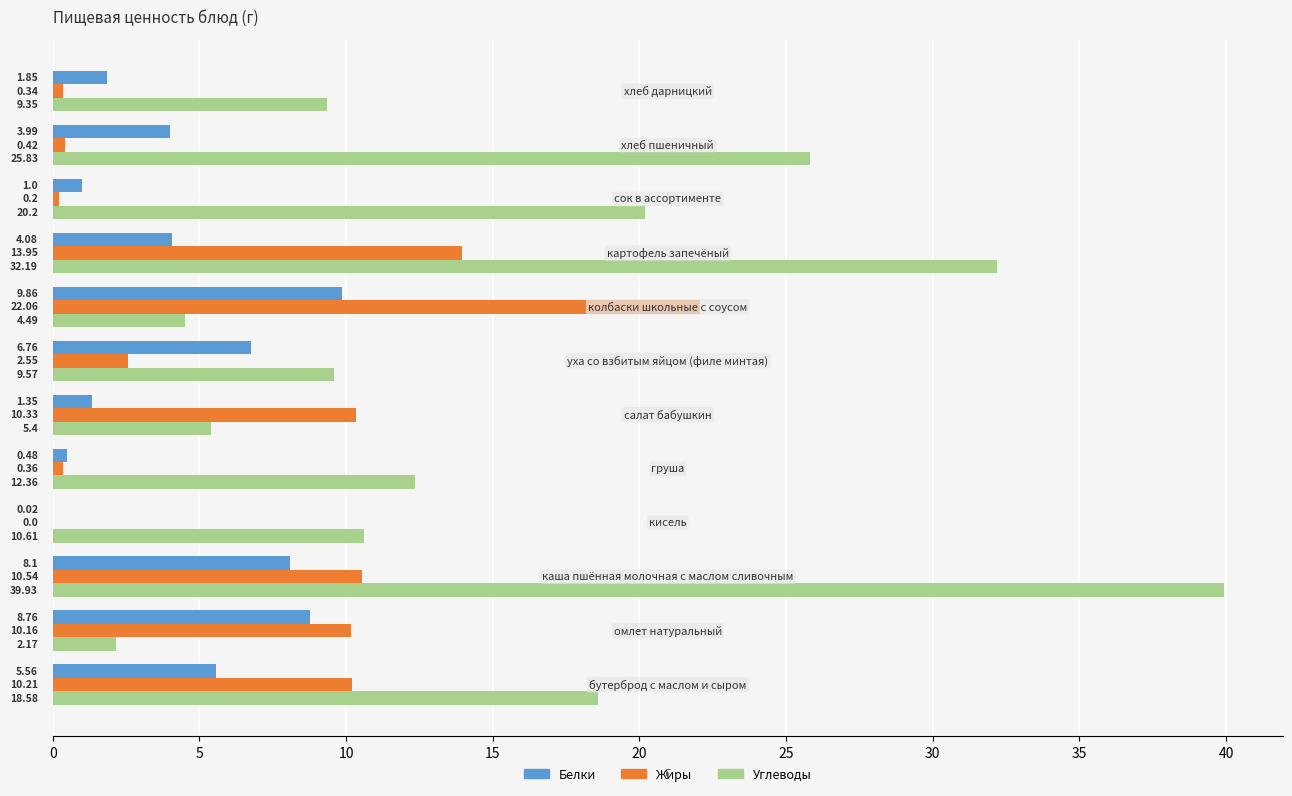

What is the sum of all Жиры values?

81.1